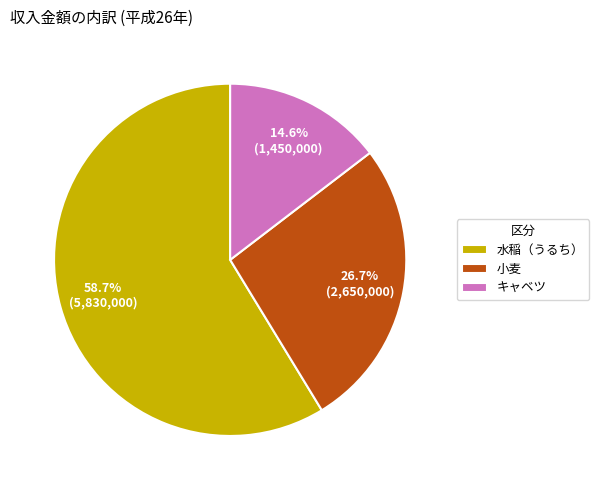

True or false: 水稲（うるち） accounts for 49% of the total.

False